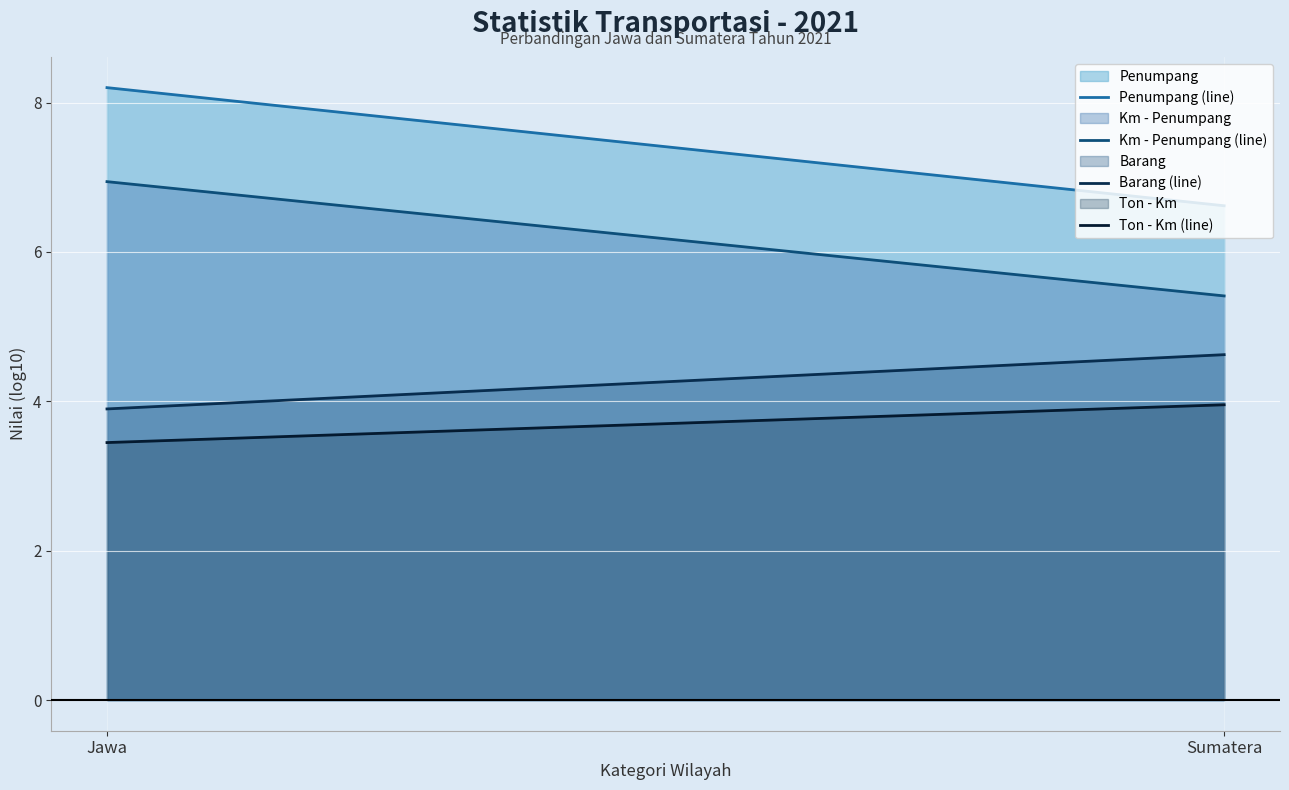

What is the difference between the Km - Penumpang (line) values at Jawa and Sumatera?

1.5